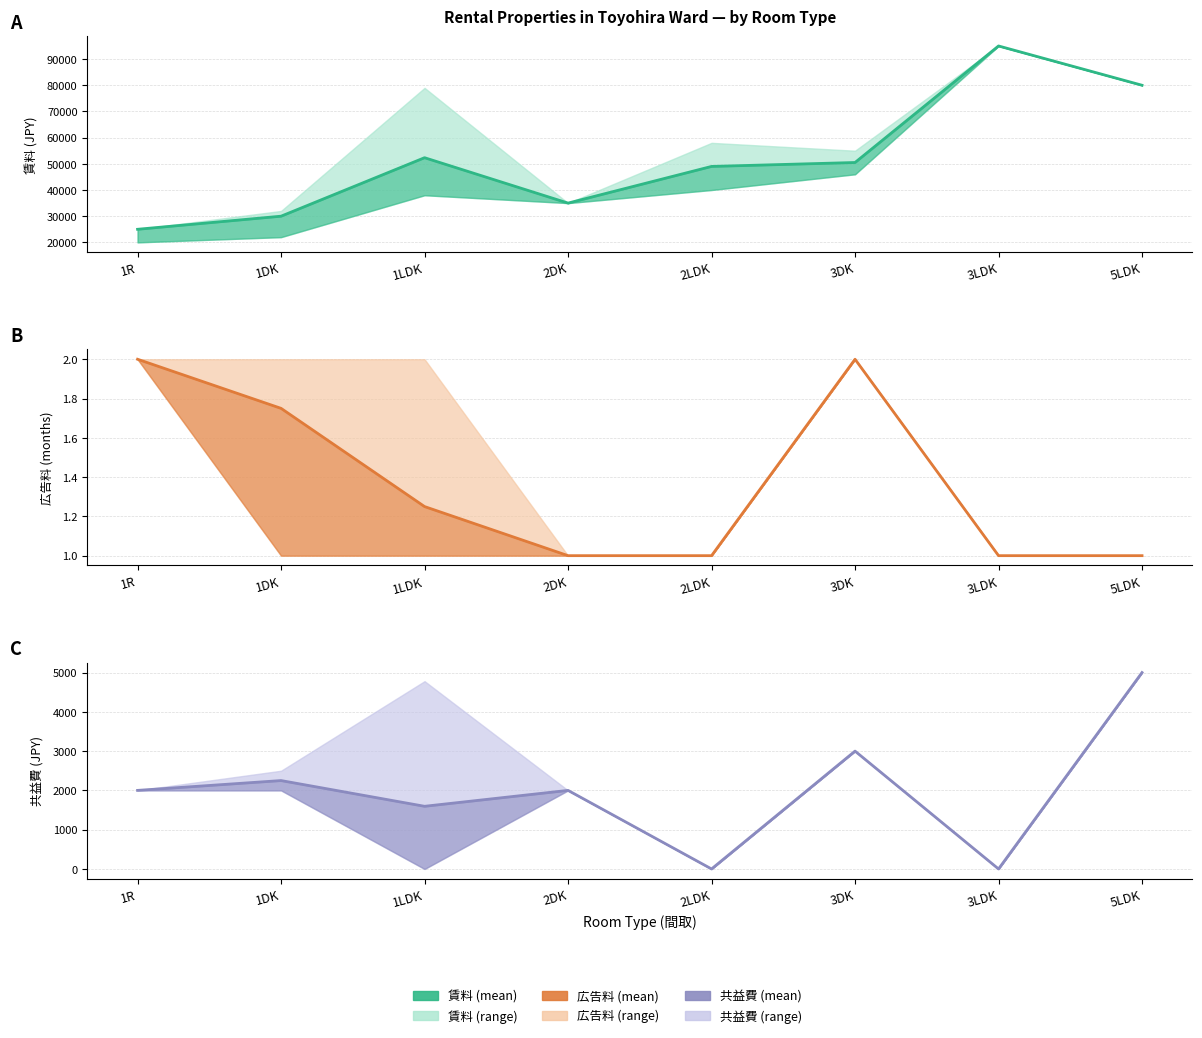

Which category has the highest value in the 共益費 series?

5LDK